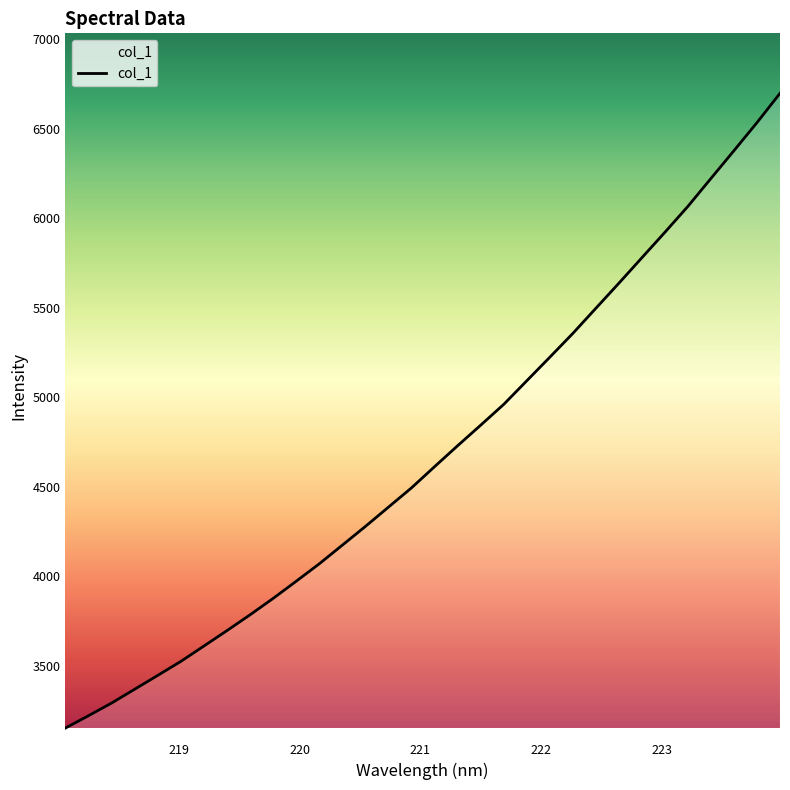

What is the minimum value shown in the chart?

3153.5